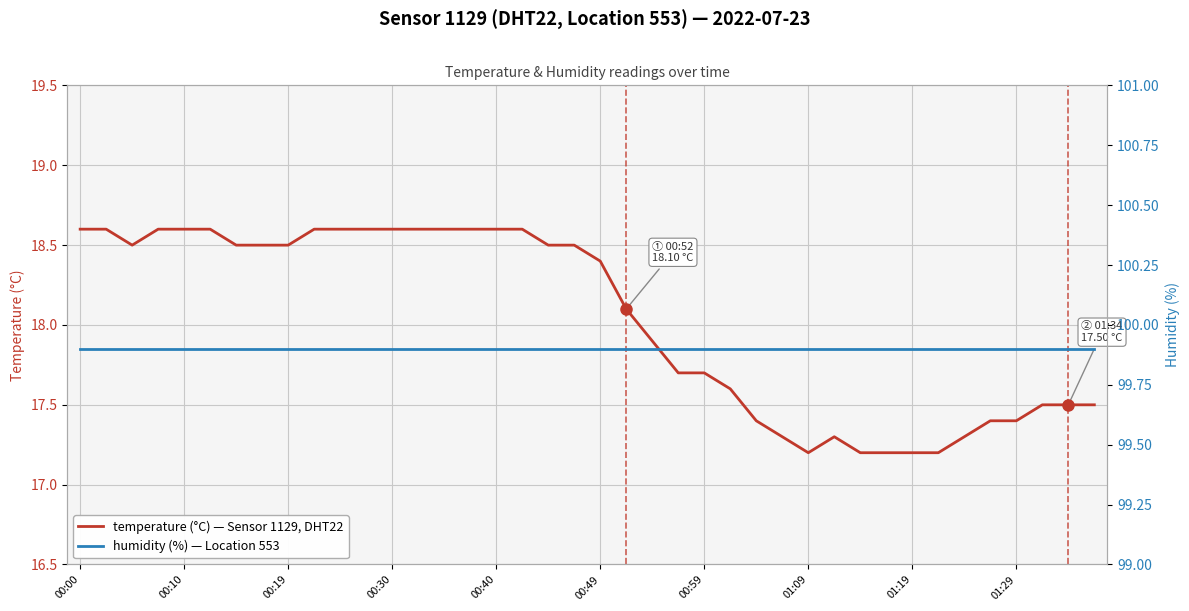

Reading left to right, list all the values displayed in this chart.

temperature: 18.6	18.6	18.5	18.6	18.6	18.6	18.5	18.5	18.5	18.6	18.6	18.6	18.6	18.6	18.6	18.6	18.6	18.6	18.5	18.5	18.4	18.1	17.9	17.7	17.7	17.6	17.4	17.3	17.2	17.3	17.2	17.2	17.2	17.2	17.3	17.4	17.4	17.5	17.5	17.5
humidity: 99.9	99.9	99.9	99.9	99.9	99.9	99.9	99.9	99.9	99.9	99.9	99.9	99.9	99.9	99.9	99.9	99.9	99.9	99.9	99.9	99.9	99.9	99.9	99.9	99.9	99.9	99.9	99.9	99.9	99.9	99.9	99.9	99.9	99.9	99.9	99.9	99.9	99.9	99.9	99.9